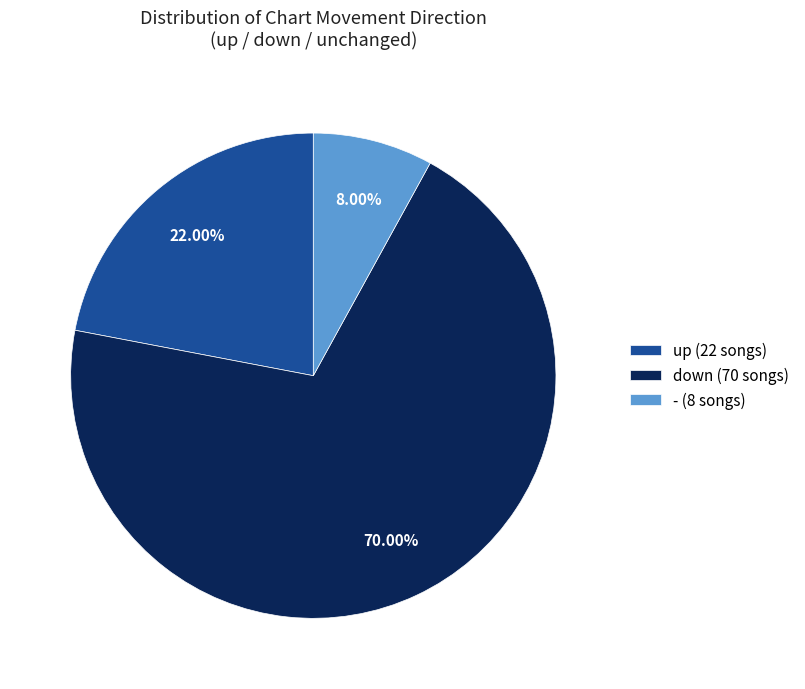

To the nearest percent, what is the average slice percentage?

33%